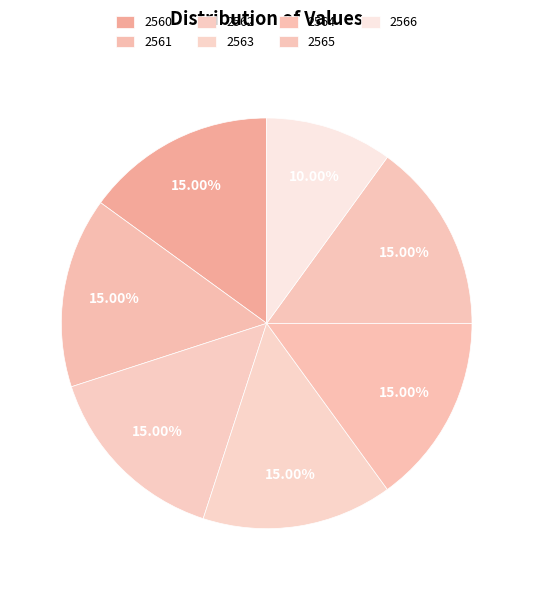

Is 2564 the majority of the pie?

No